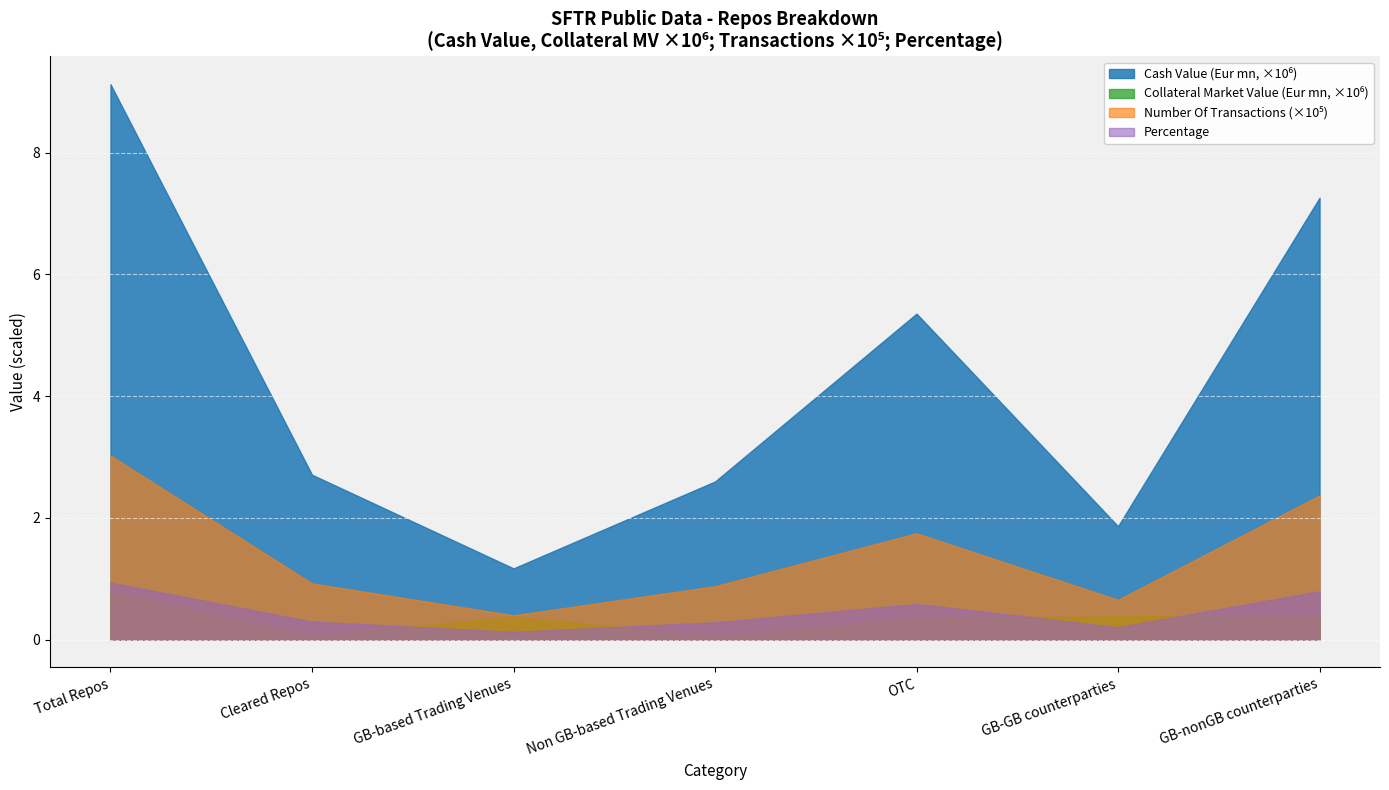

What is the difference between the maximum and minimum values in the Number Of Transactions series?

262499.0